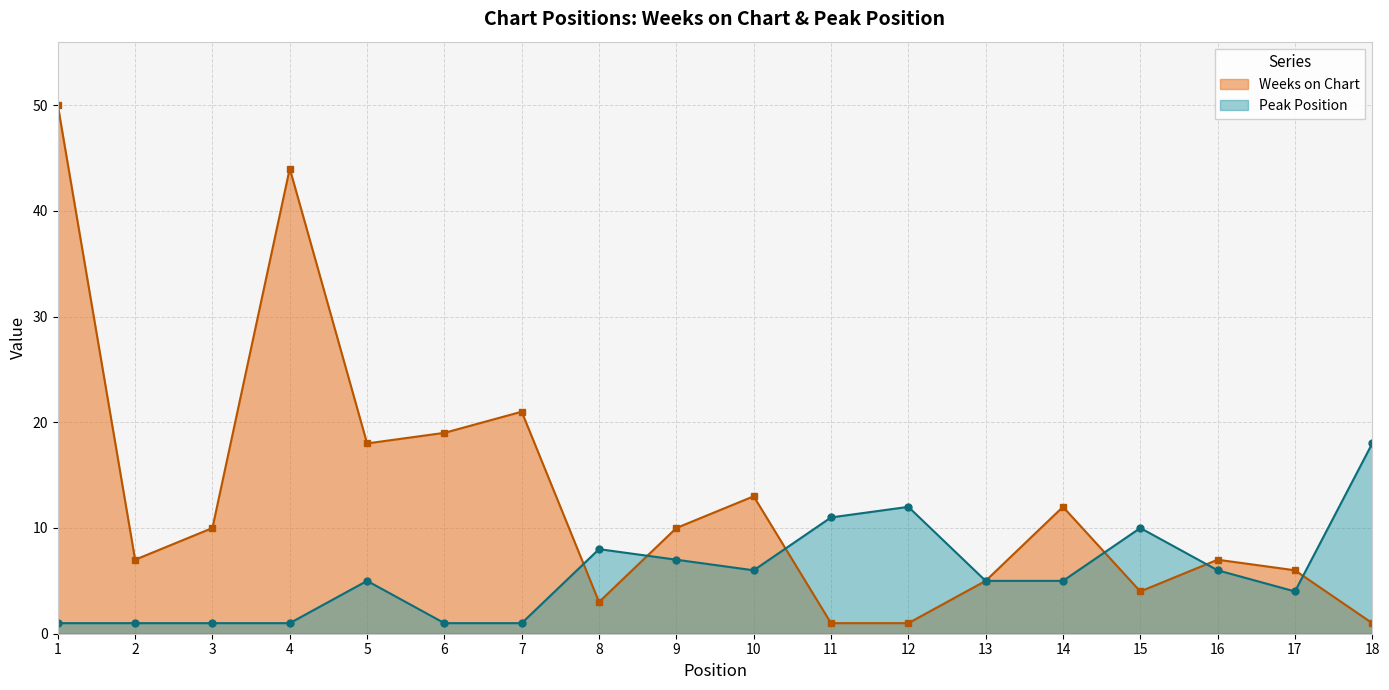

Reading left to right, list all the values displayed in this chart.

Weeks on Chart: 50	7	10	44	18	19	21	3	10	13	1	1	5	12	4	7	6	1
Peak Position: 1	1	1	1	5	1	1	8	7	6	11	12	5	5	10	6	4	18